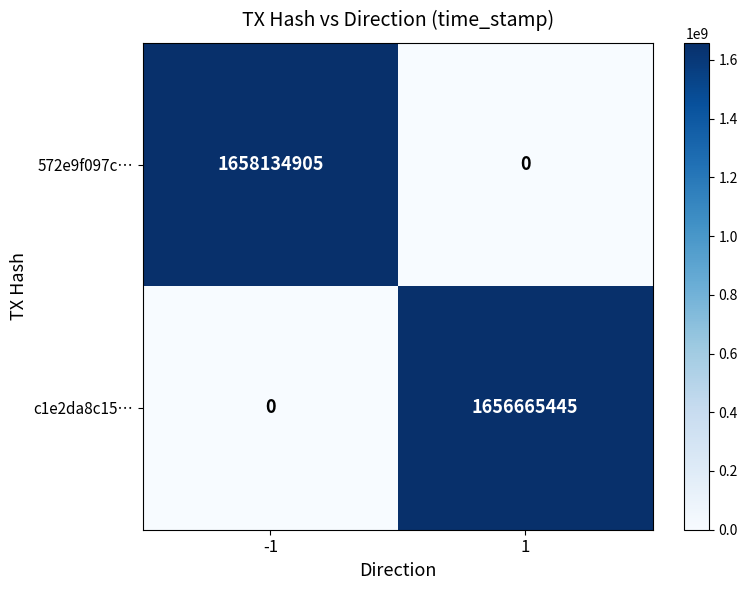

The 572e9f097c… series shows 1658134905 at -1. True or false?

True